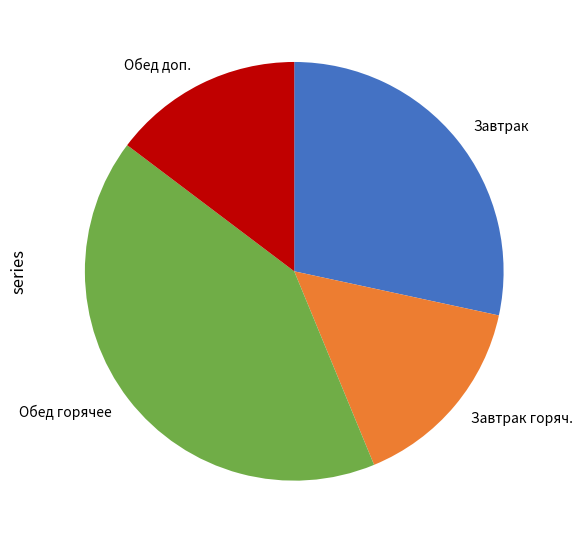

Count the number of slices in the pie.

4